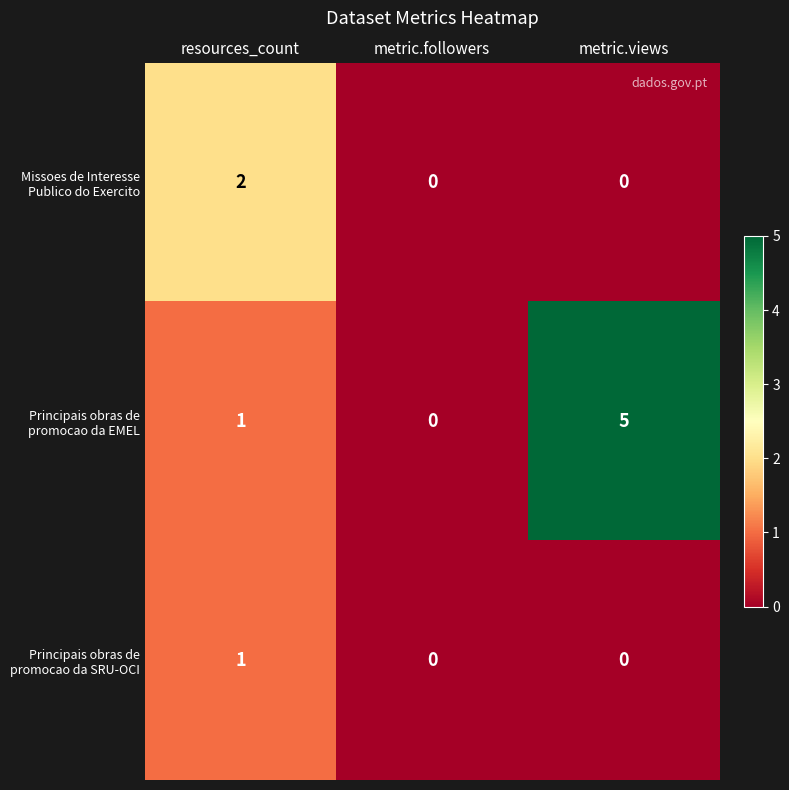

What is the maximum value shown in the chart?

5